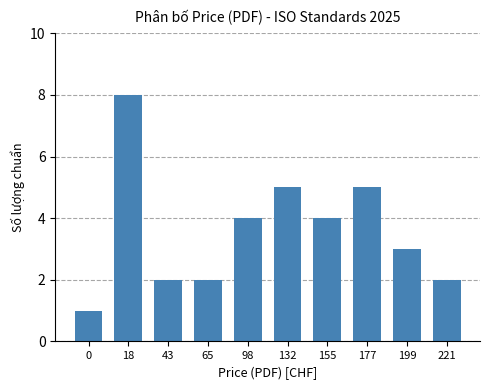

Which category has the highest value across all series?

18